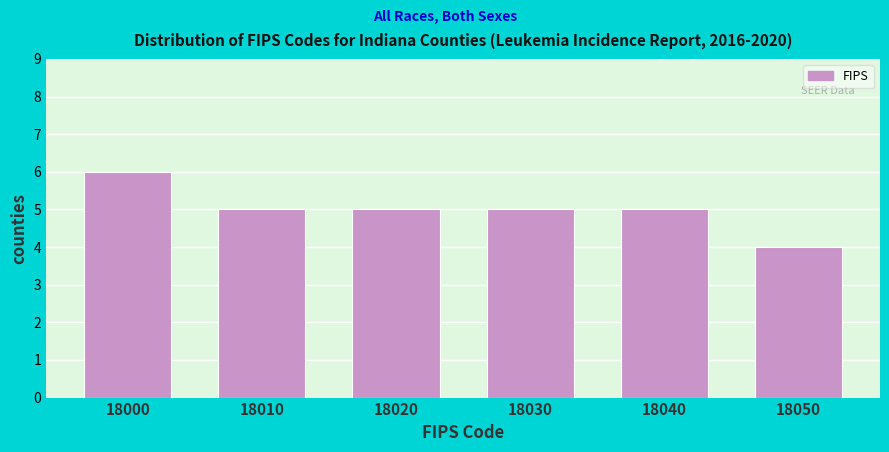

Reading left to right, list all the values displayed in this chart.

6	5	5	5	5	4